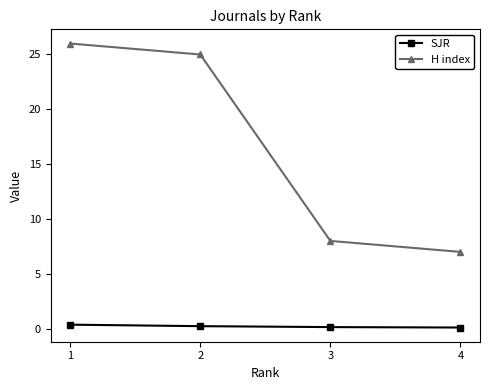

How many categories are shown in the chart?

4